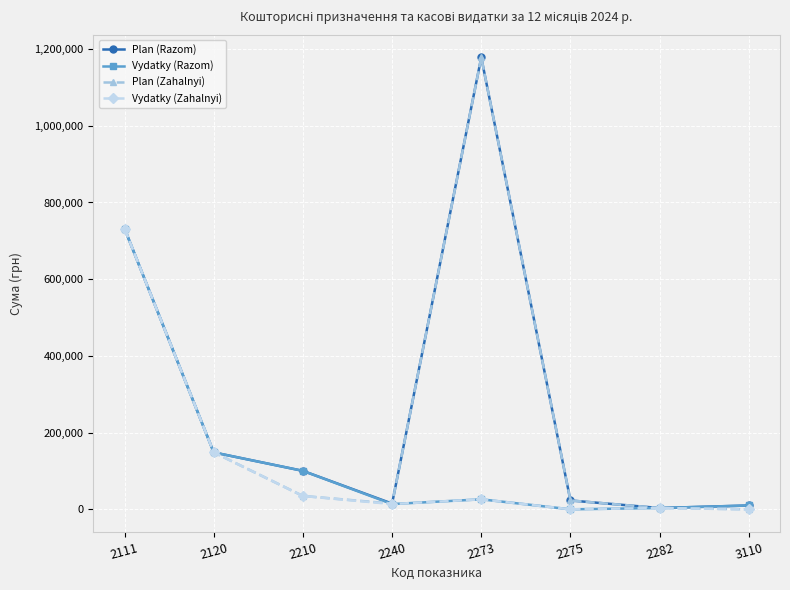

What is the value of the Plan (Zahalnyi) point at the 2nd from the left?

148410.0